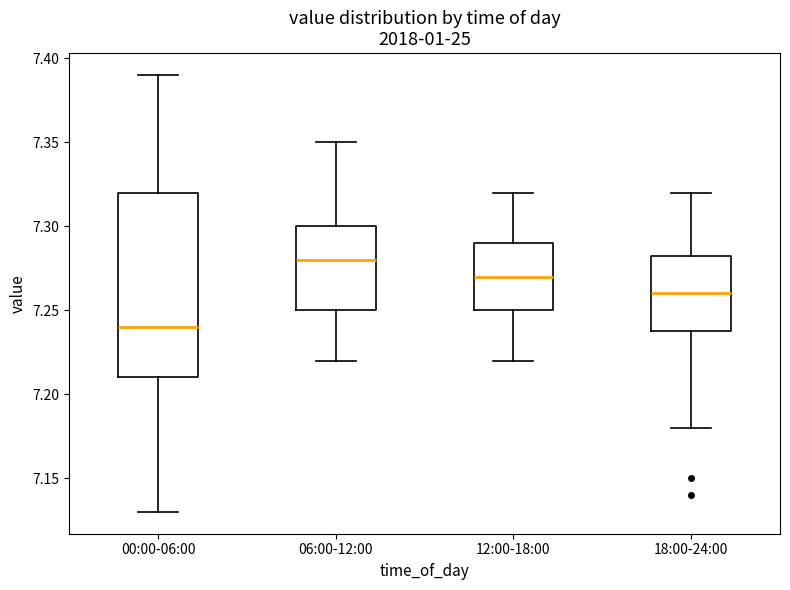

Which box is the tallest, from its lower edge to its upper edge?

00:00-06:00